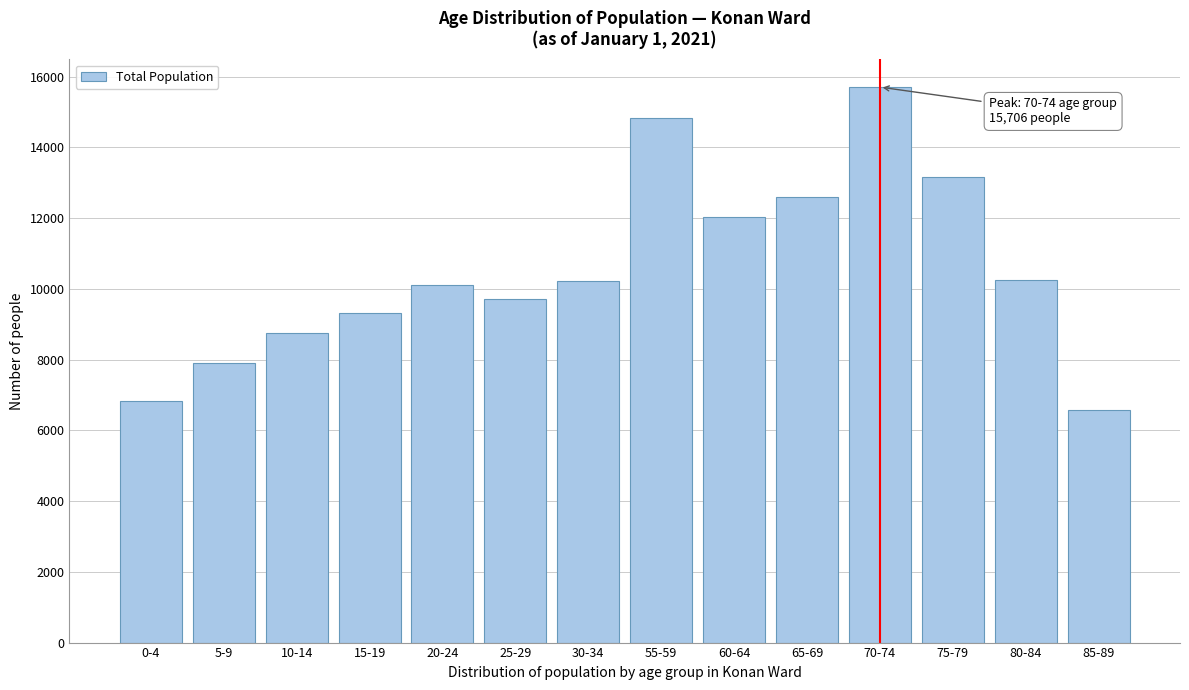

The value at 30-34 is 13801. True or false?

False